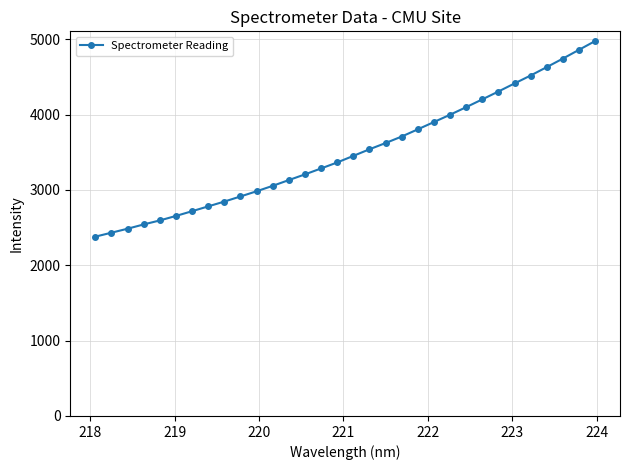

How many lines are shown in the chart?

1